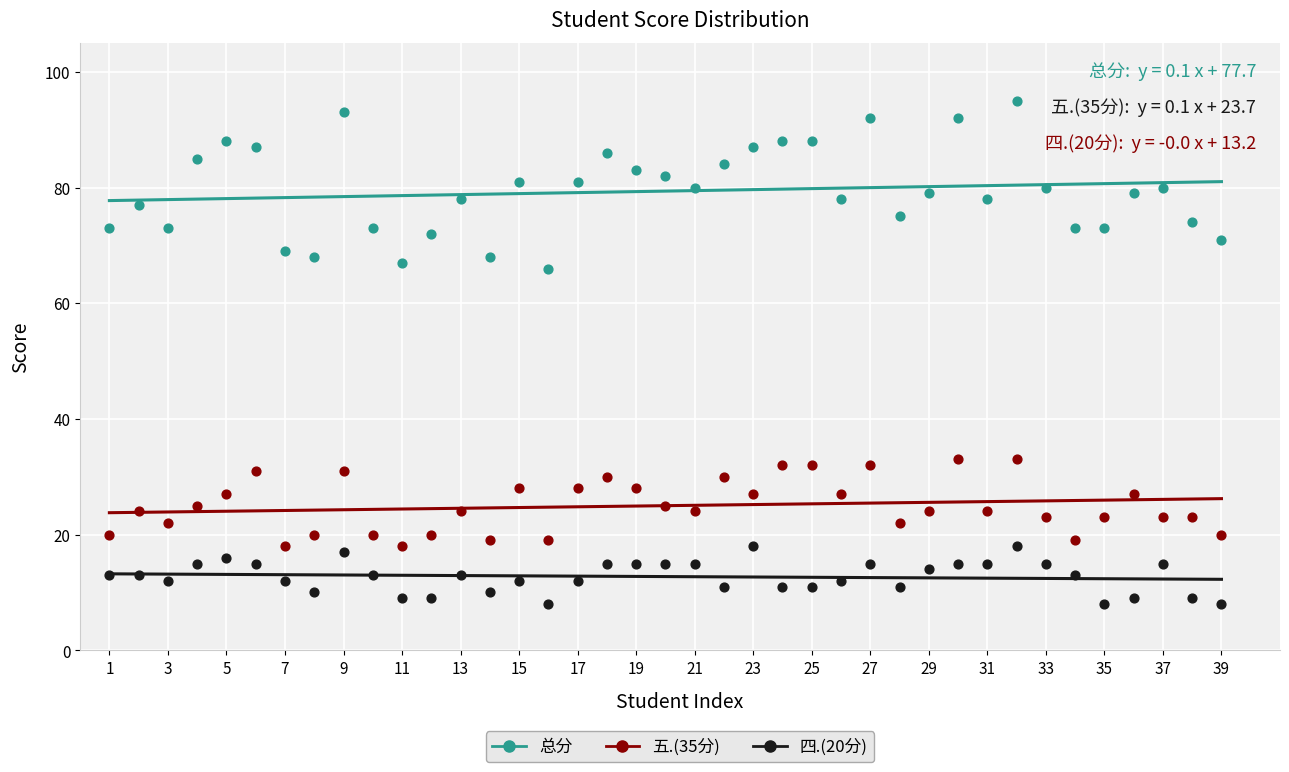

Across all data points, what is the range of Y values (max minus min)?

87